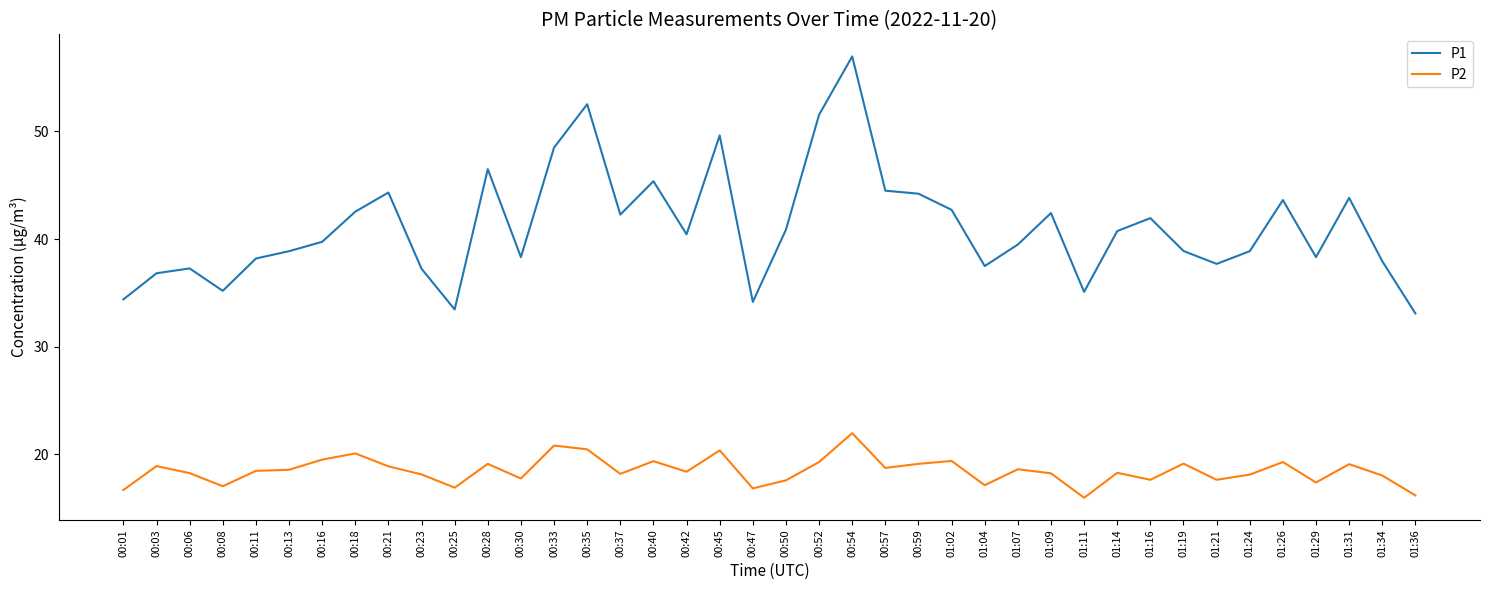

Is it true that P1 equals 49.6 at 00:45?

True